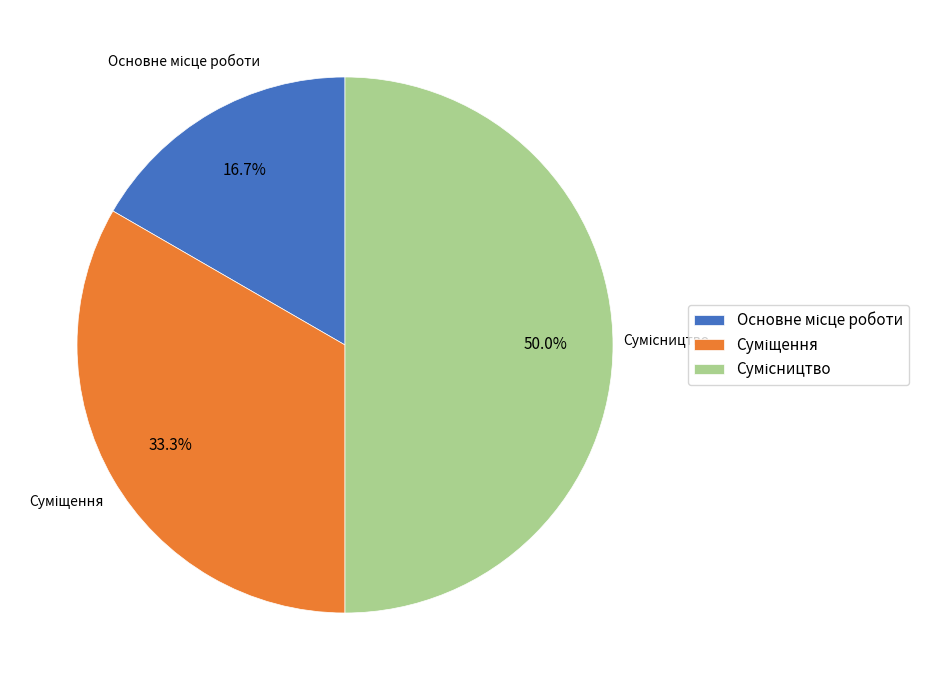

Approximately how many times larger is the value at Сумісництво compared to Основне місце роботи?

3.0